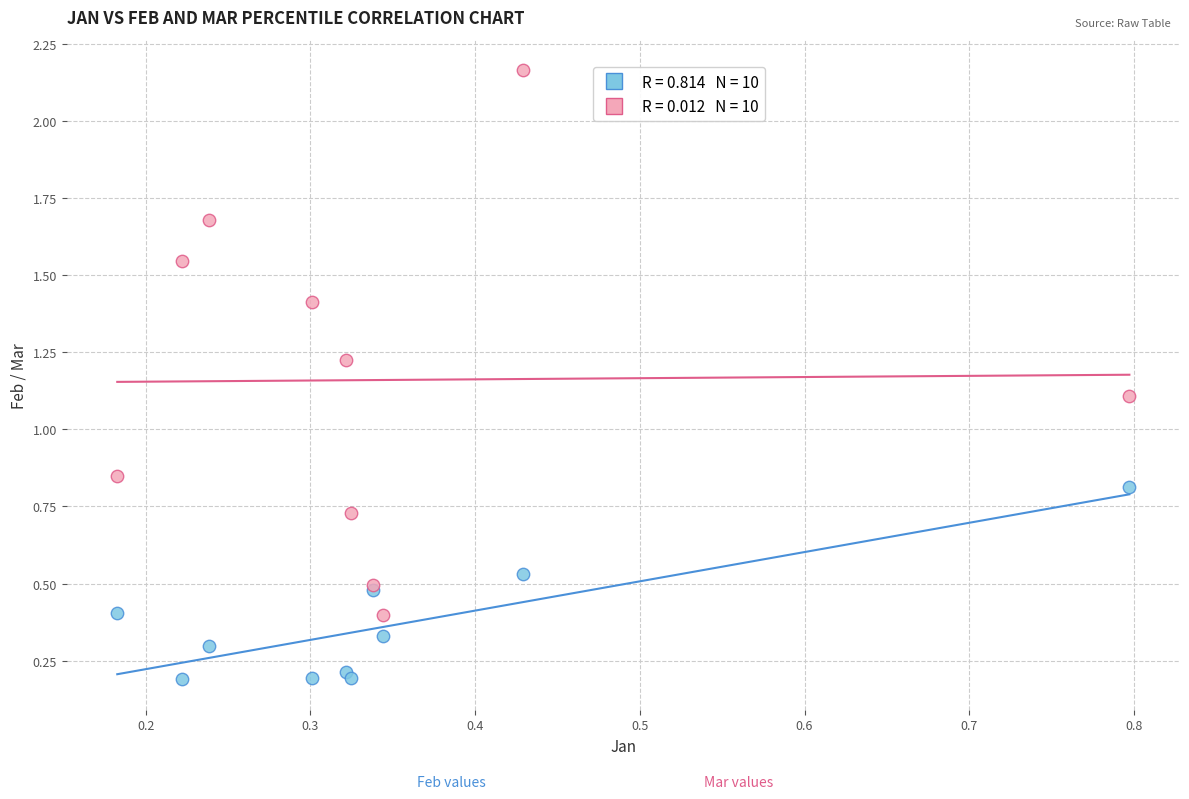

Across all series, what Y value is closest to 1?

1.1